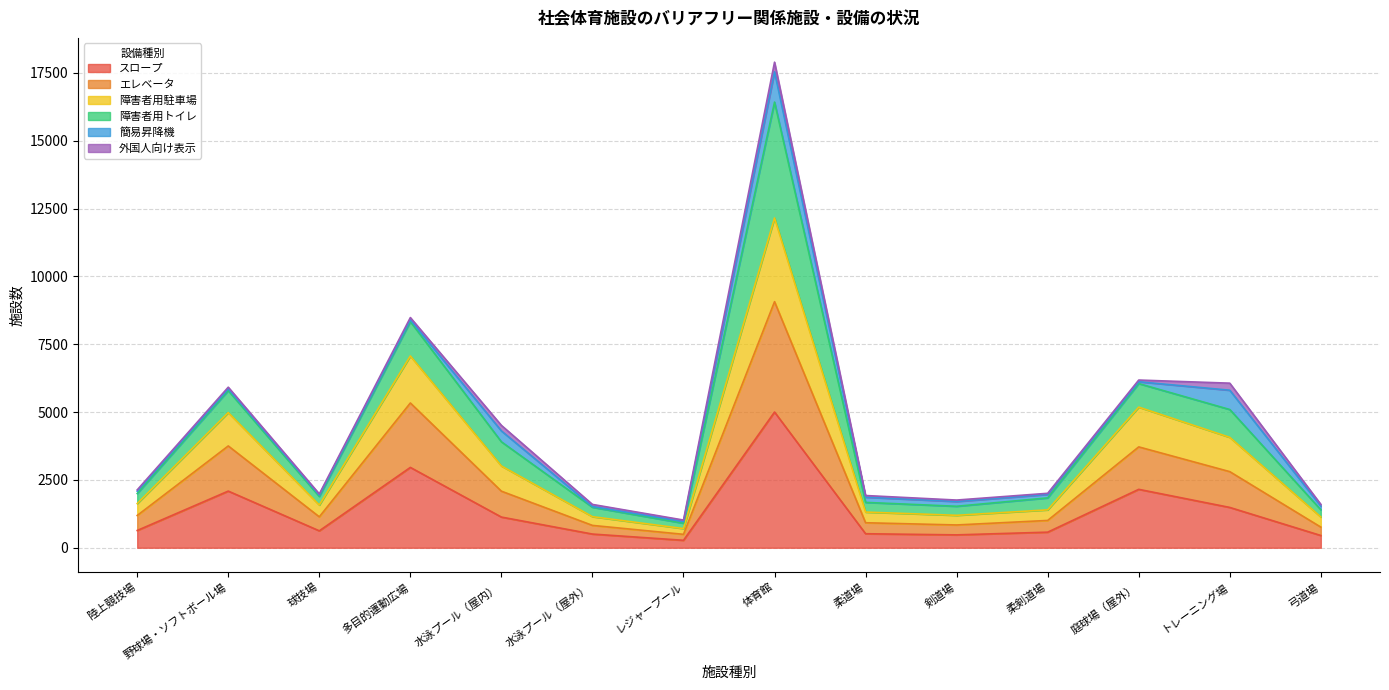

At which category is the sum across all series the highest?

体育館